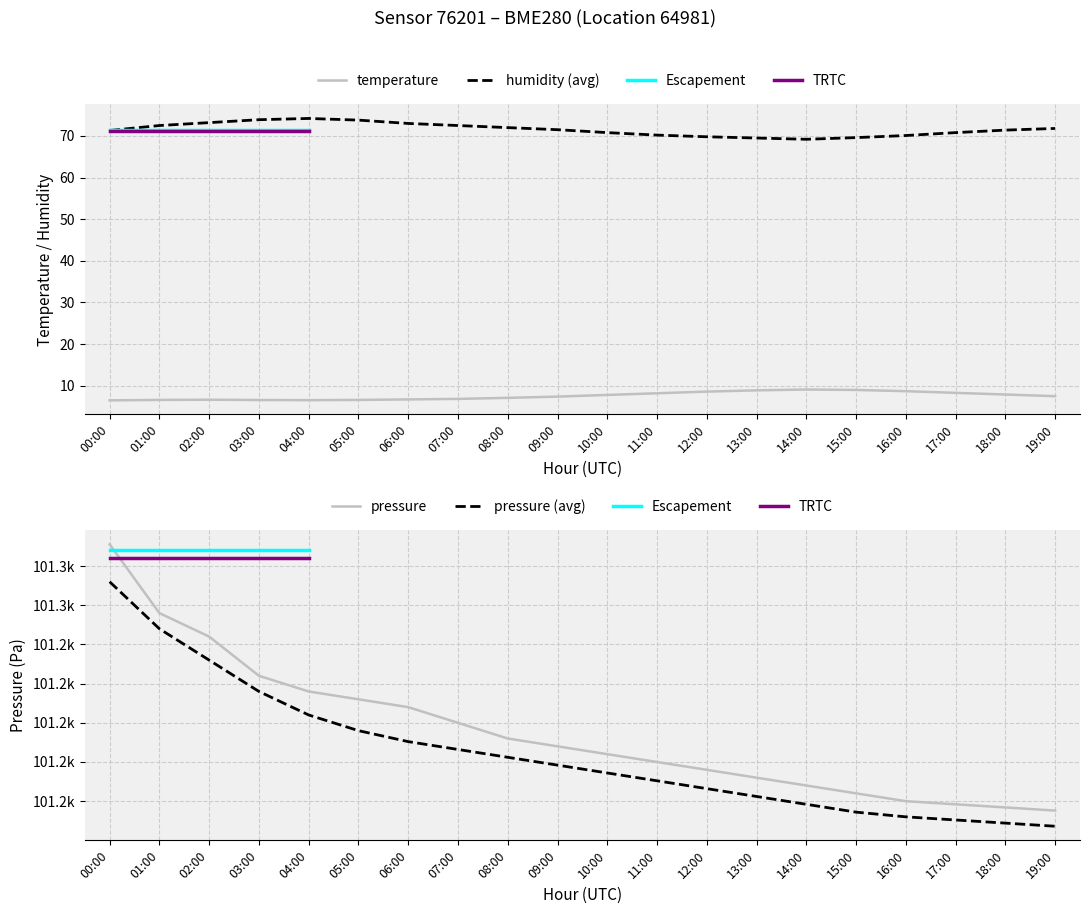

True or false: temperature and humidity (avg) intersect in this chart.

False